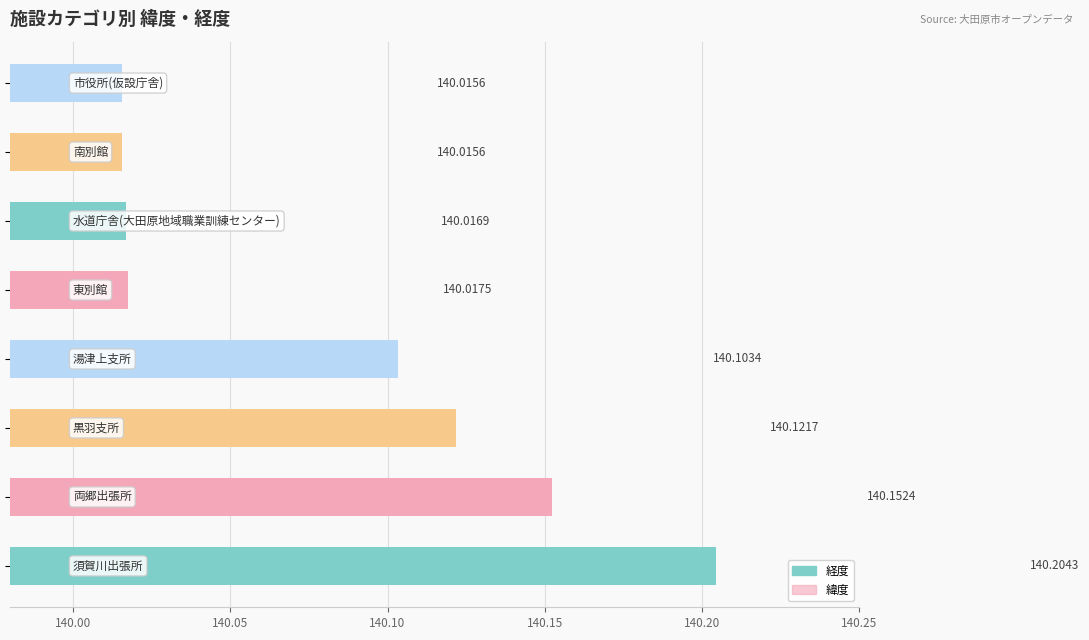

What is the average value of the 経度 series?

140.1